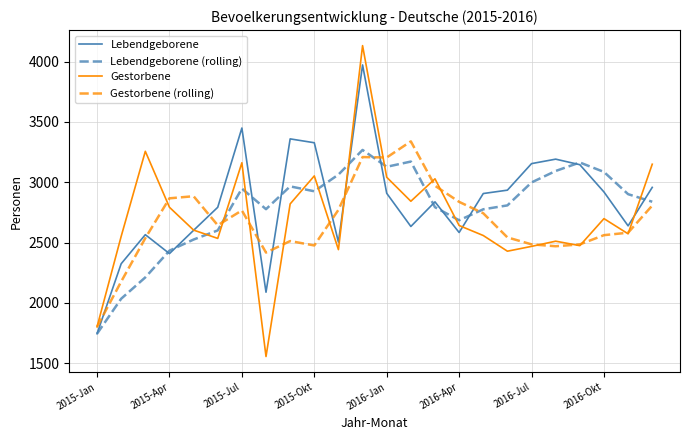

What is the minimum value for Lebendgeborene?

1745.0